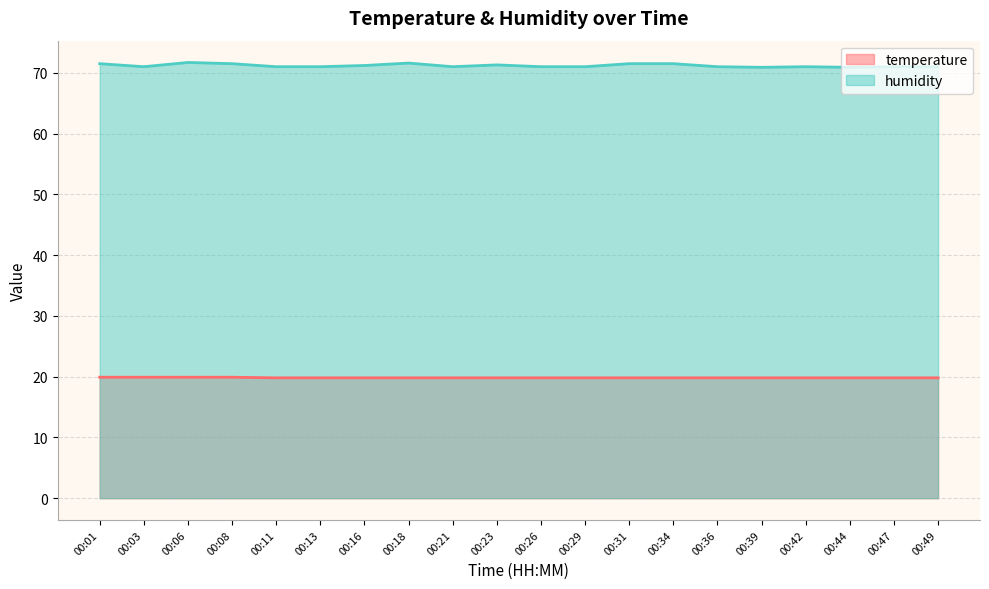

Does the chart have visible grid lines?

Yes